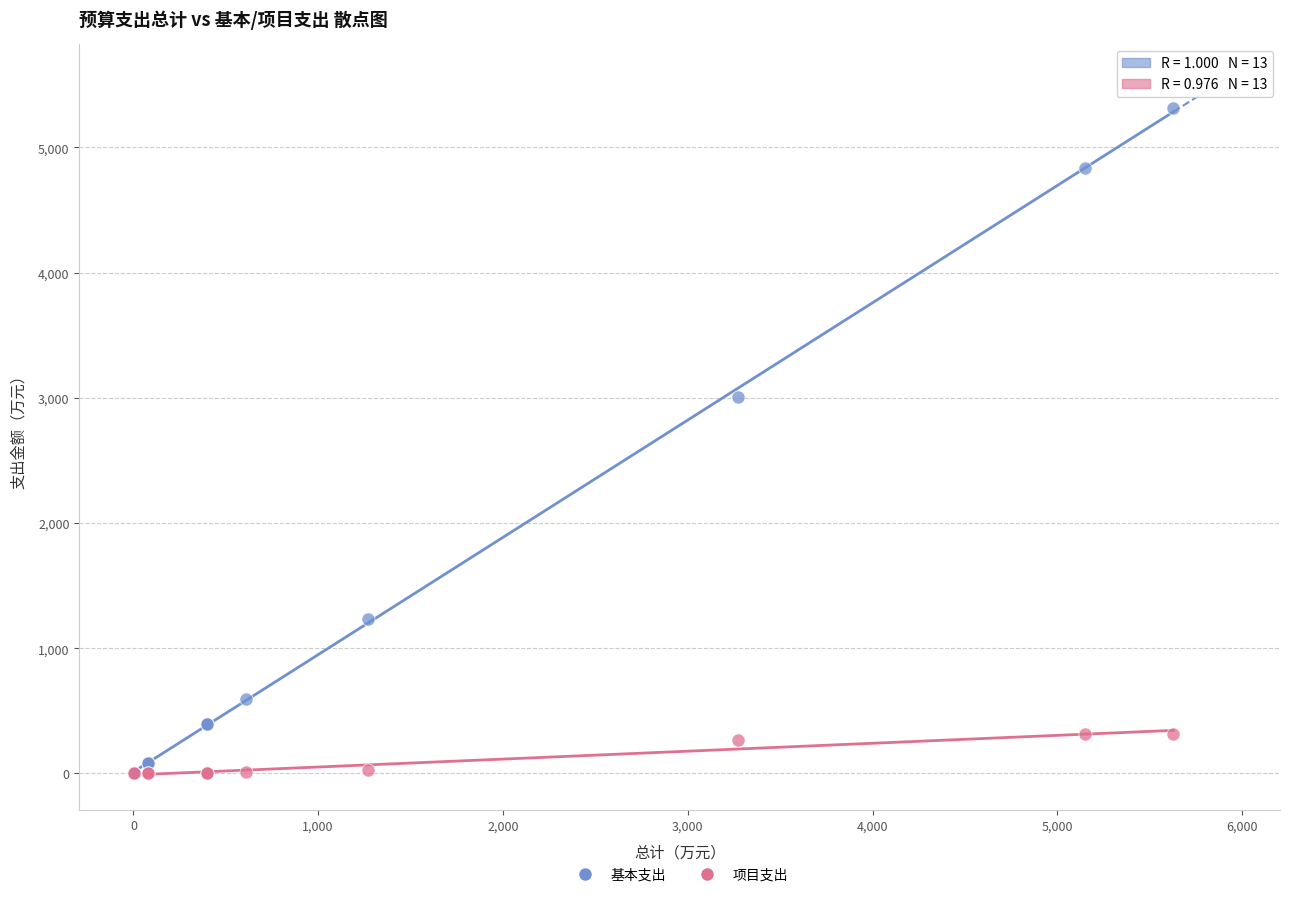

Which series has the largest Y range (max minus min)?

基本支出